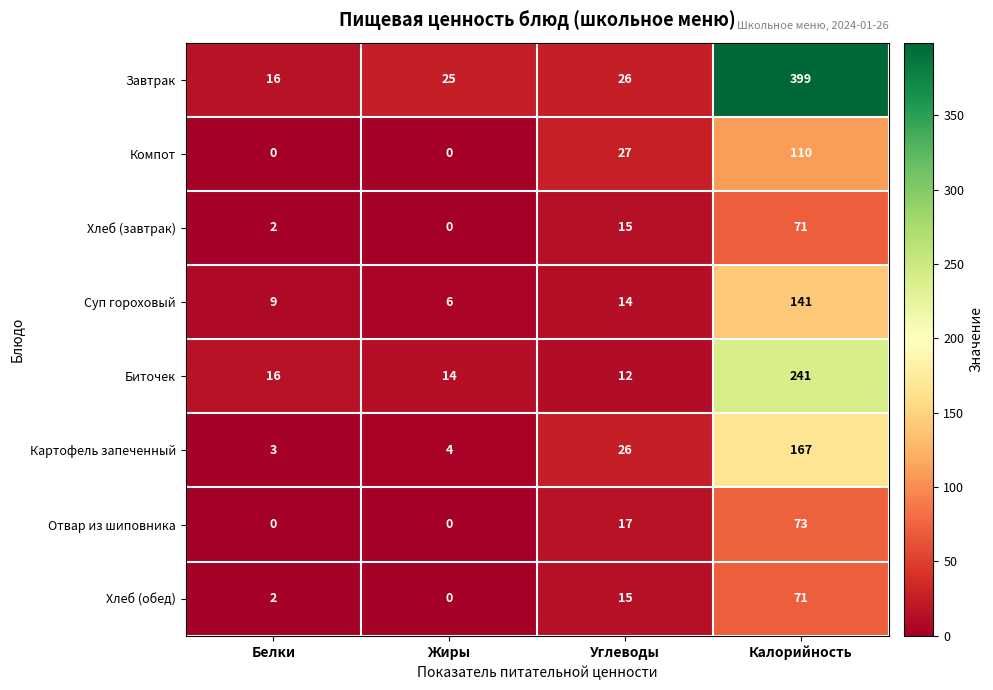

What is the difference between the highest and lowest values at Жиры?

25